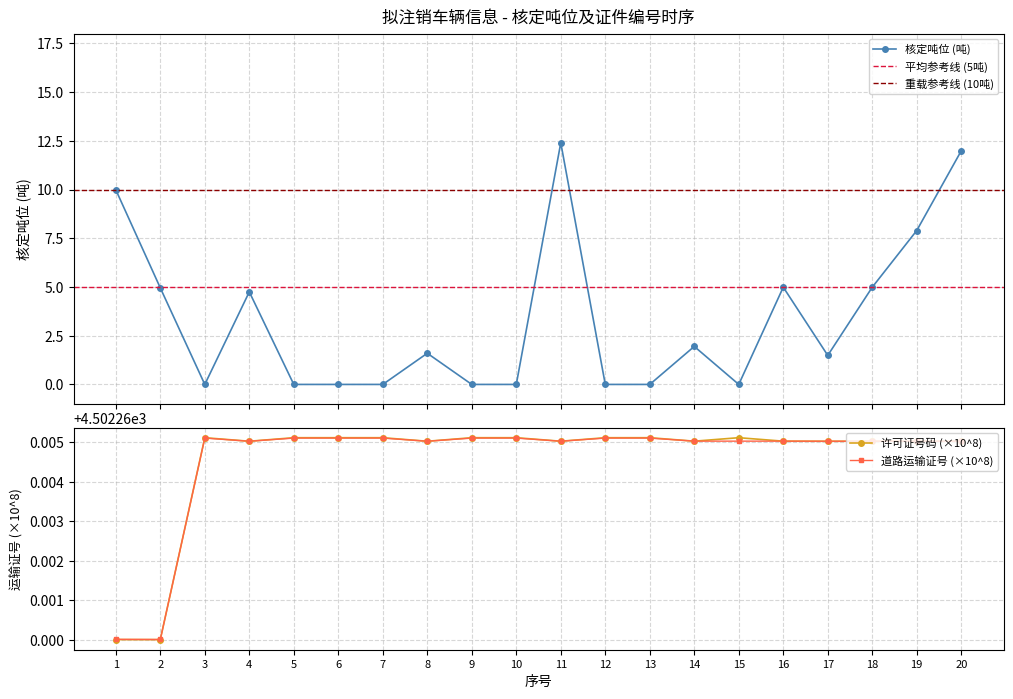

How many lines are shown in the chart?

3